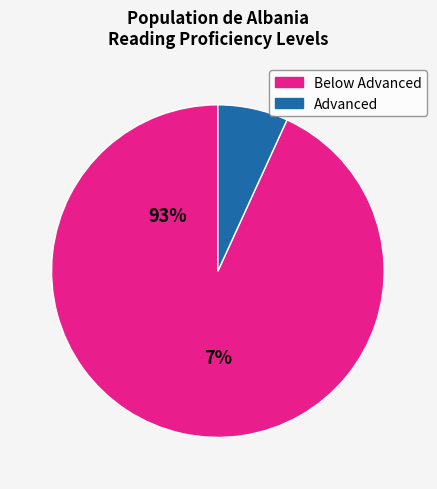

Does any single category account for the majority?

Yes